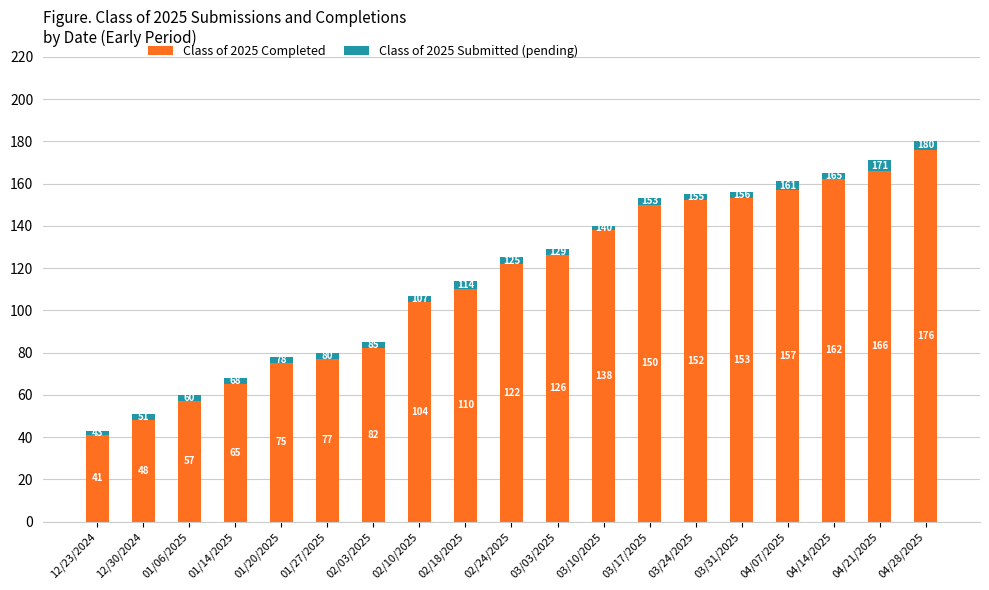

What is the total value across all series at 03/24/2025?

155